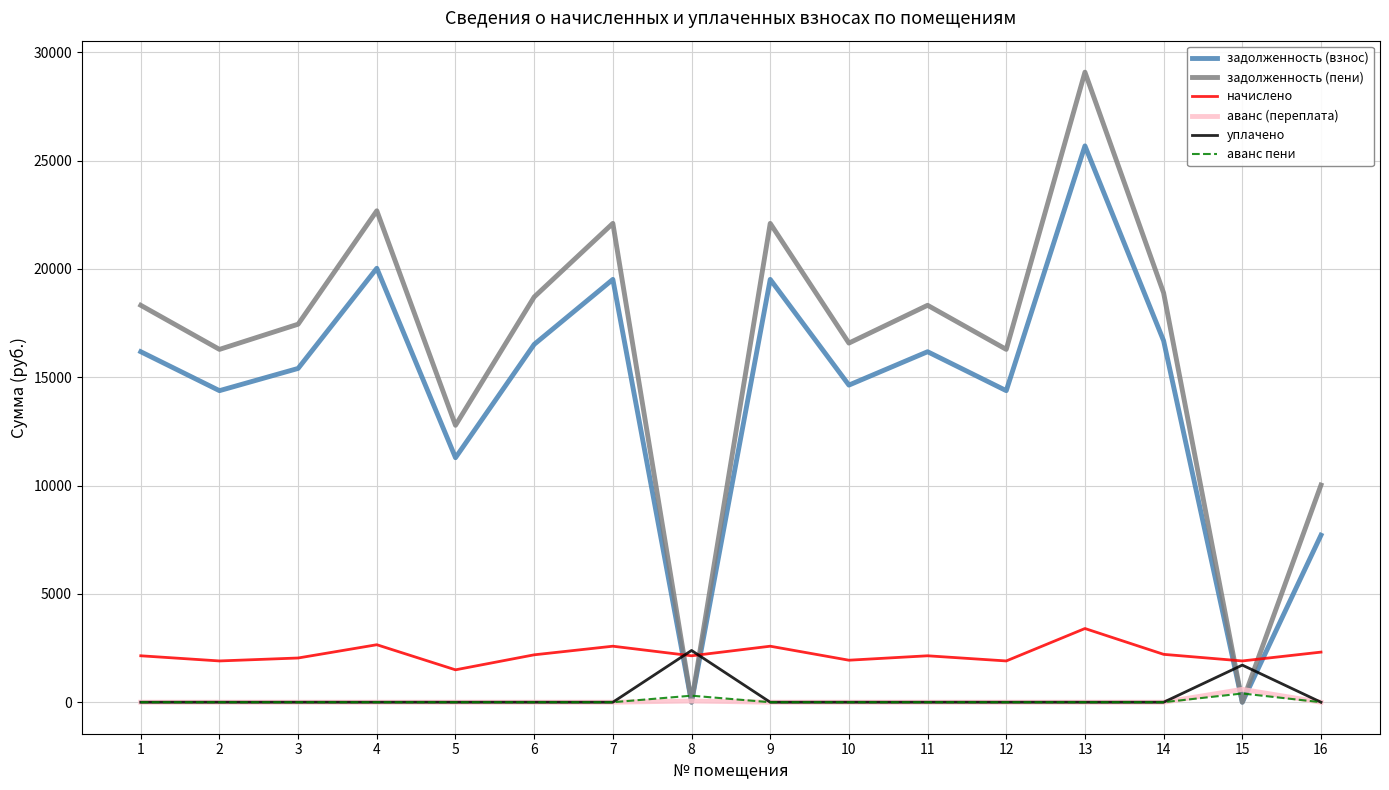

What is the greatest value displayed?

29082.0